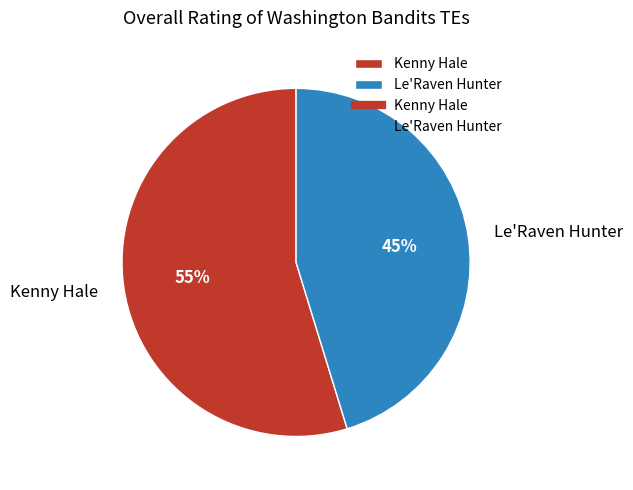

What is the ratio of the value at Le'Raven Hunter to the value at Kenny Hale?

0.8